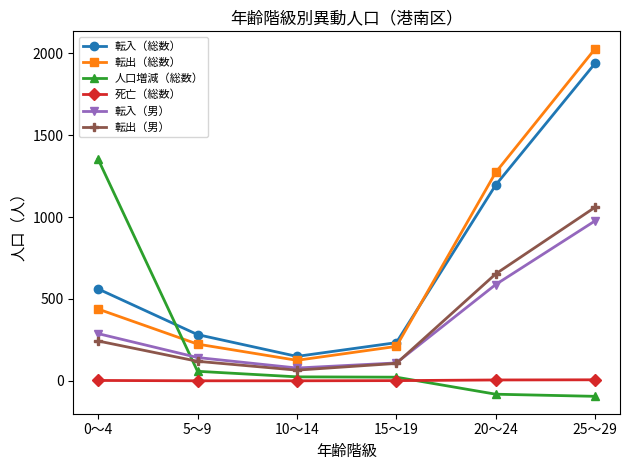

Is the value of 転出（男） at 25～29 greater than the value of 転入（男） at 0～4?

Yes